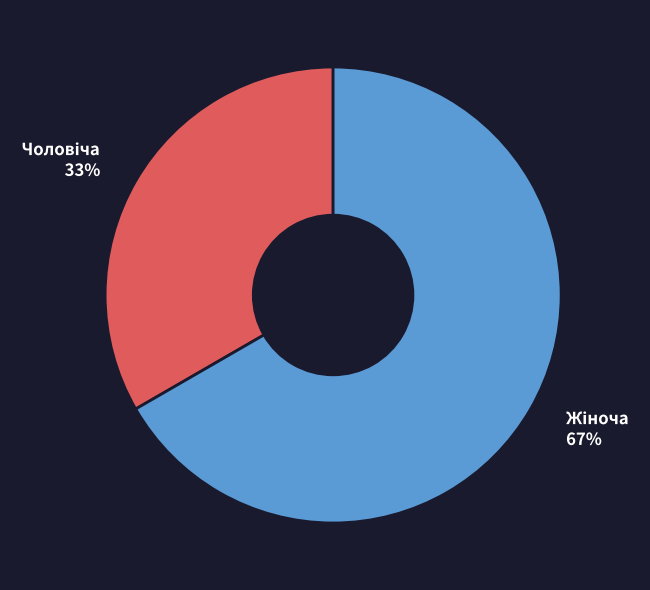

Does any single category account for the majority?

Yes